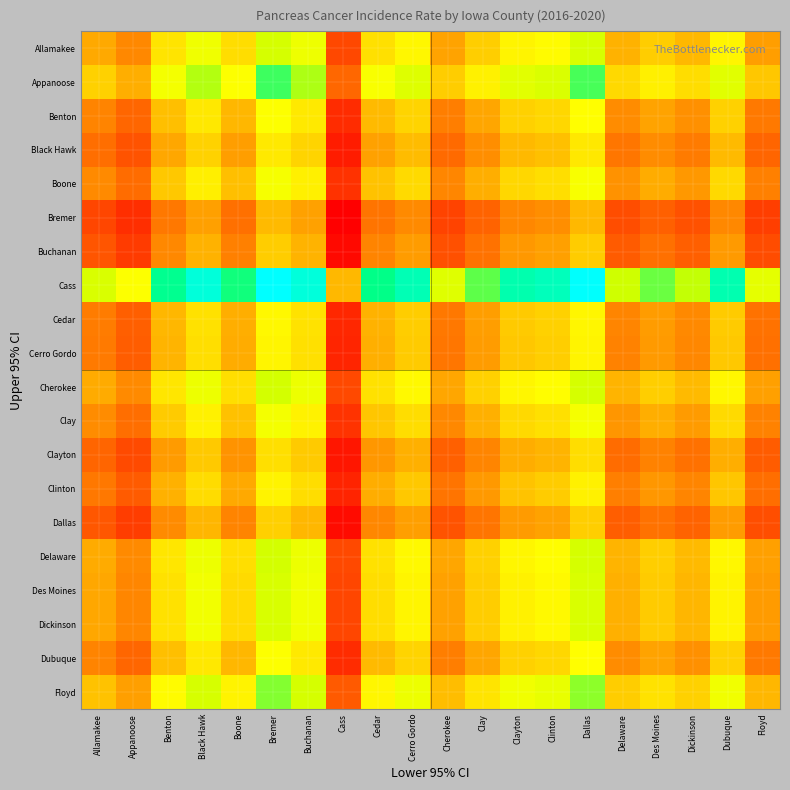

Rank the series at Allamakee from lowest to highest value.

Bremer, Buchanan, Dallas, Clayton, Black Hawk, Clinton, Cerro Gordo, Cedar, Benton, Dubuque, Boone, Clay, Des Moines, Dickinson, Allamakee, Cherokee, Delaware, Floyd, Appanoose, Cass